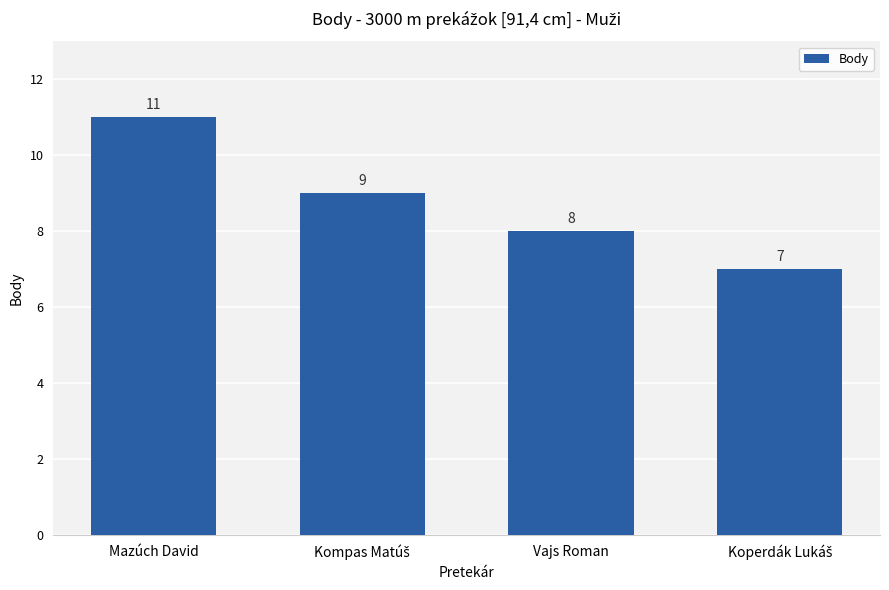

Where does the data first go above 9?

Mazúch David